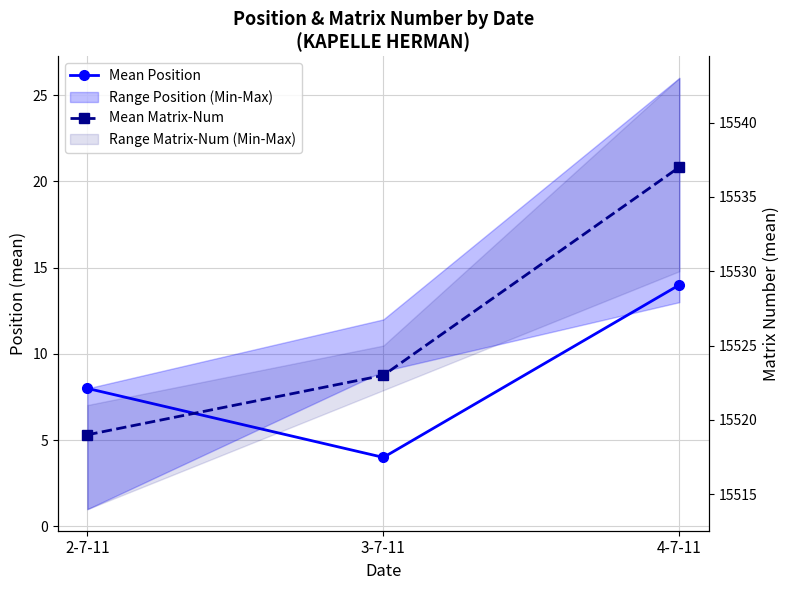

What is the sum of all Mean Matrix-Num values?

46579